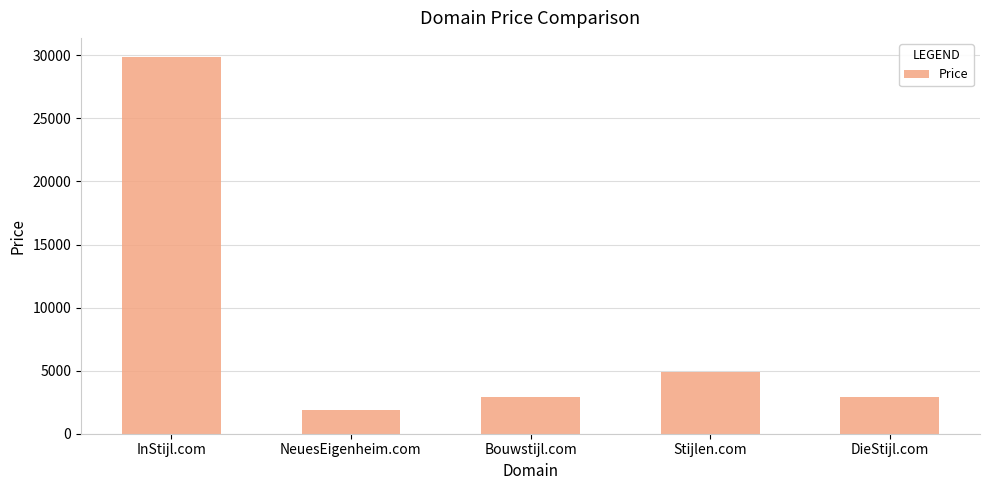

Reading left to right, extract all data points from this chart.

29888	1888	2888	4888	2888